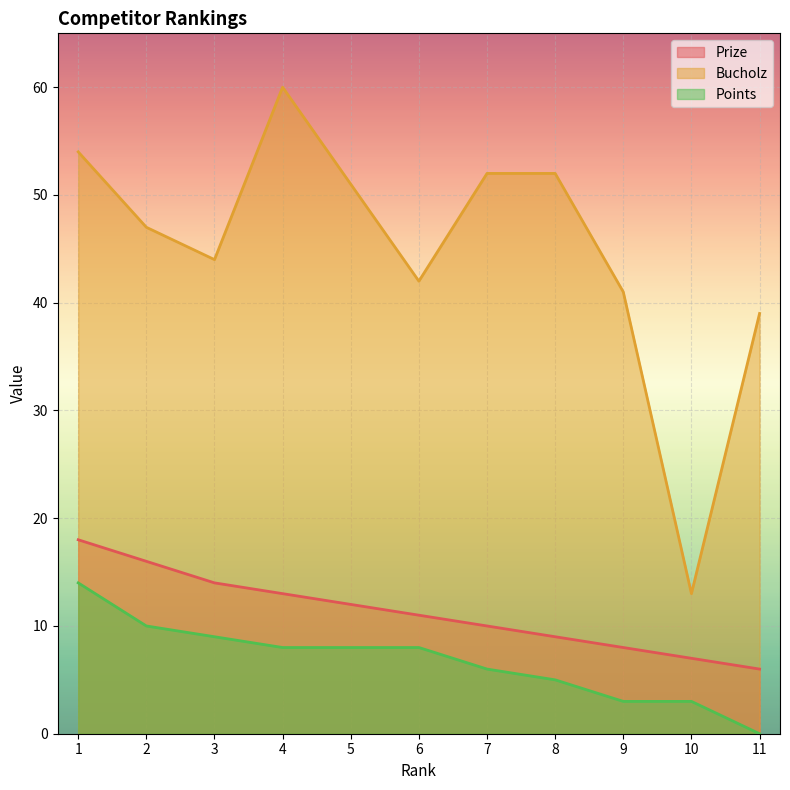

True or false: Points and Prize intersect in this chart.

False